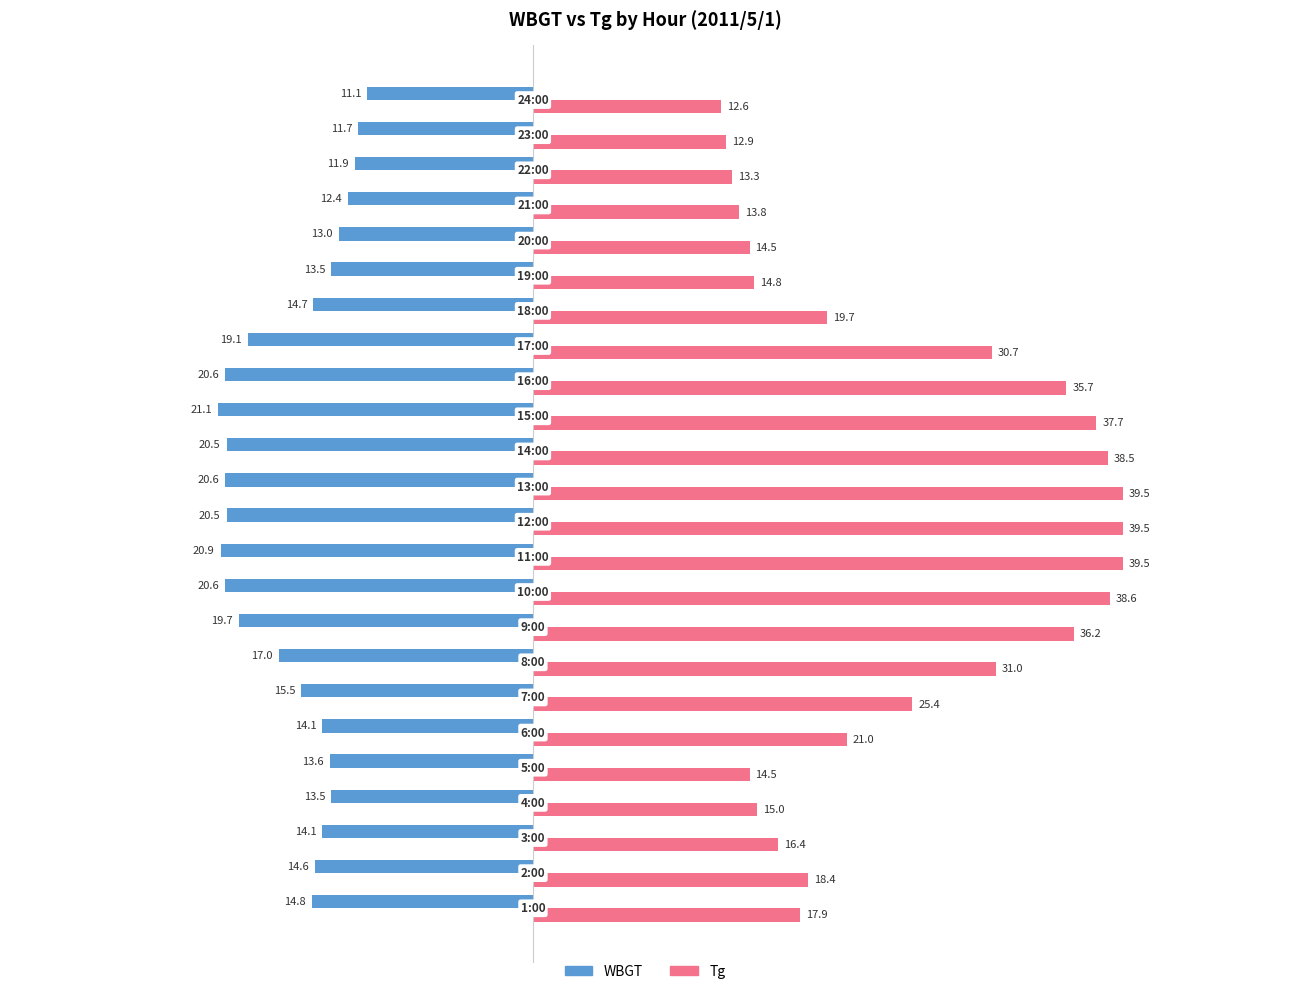

Which series has the widest spread of values?

Tg